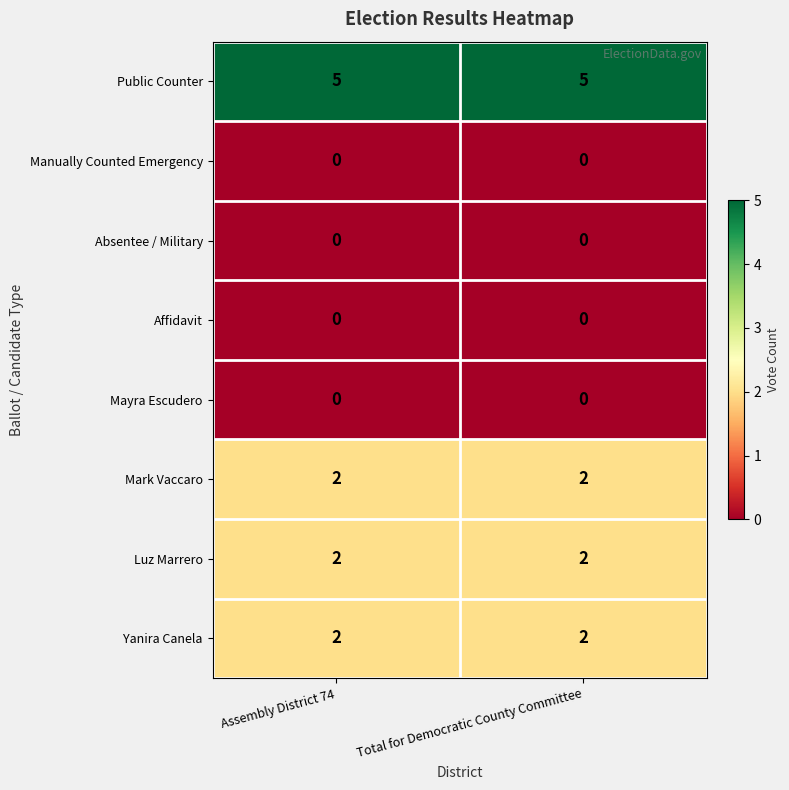

Reading left to right, transcribe all the data shown in this chart.

Public Counter: Assembly District 74=5	Total for Democratic County Committee=5
Manually Counted Emergency: Assembly District 74=0	Total for Democratic County Committee=0
Absentee / Military: Assembly District 74=0	Total for Democratic County Committee=0
Affidavit: Assembly District 74=0	Total for Democratic County Committee=0
Mayra Escudero: Assembly District 74=0	Total for Democratic County Committee=0
Mark Vaccaro: Assembly District 74=2	Total for Democratic County Committee=2
Luz Marrero: Assembly District 74=2	Total for Democratic County Committee=2
Yanira Canela: Assembly District 74=2	Total for Democratic County Committee=2